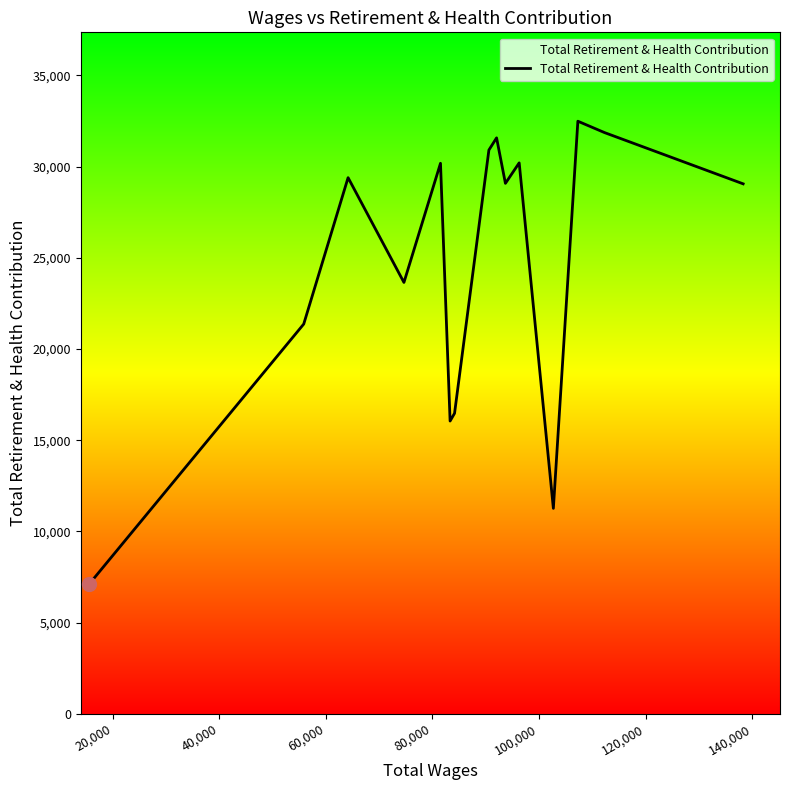

What is the smallest value displayed?

7100